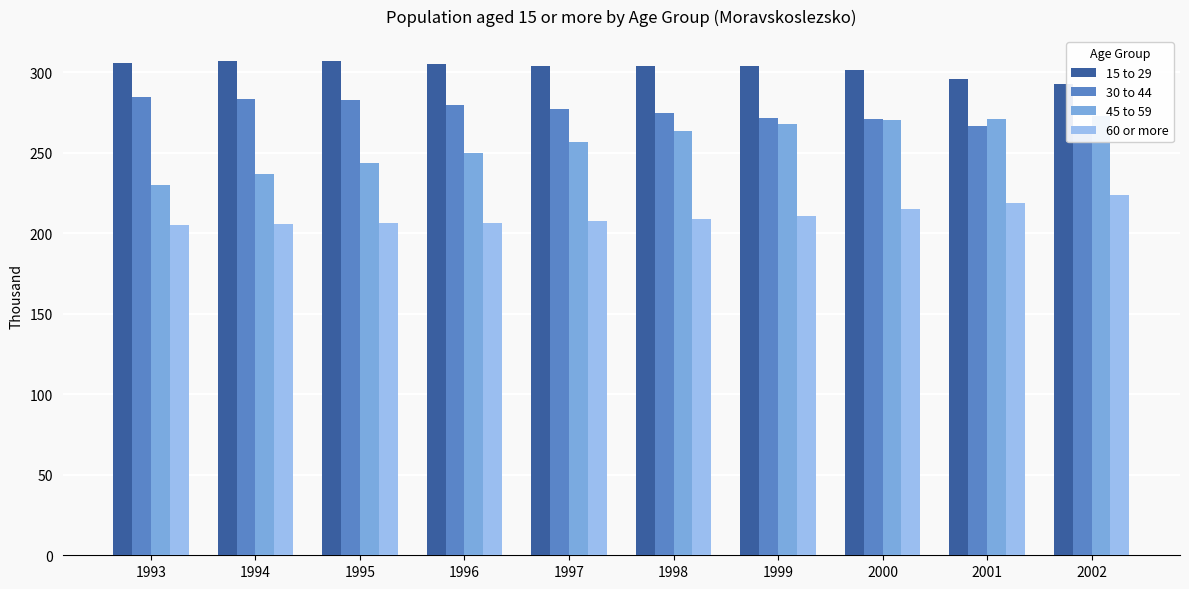

At which category does the chart reach its minimum across all series?

1993